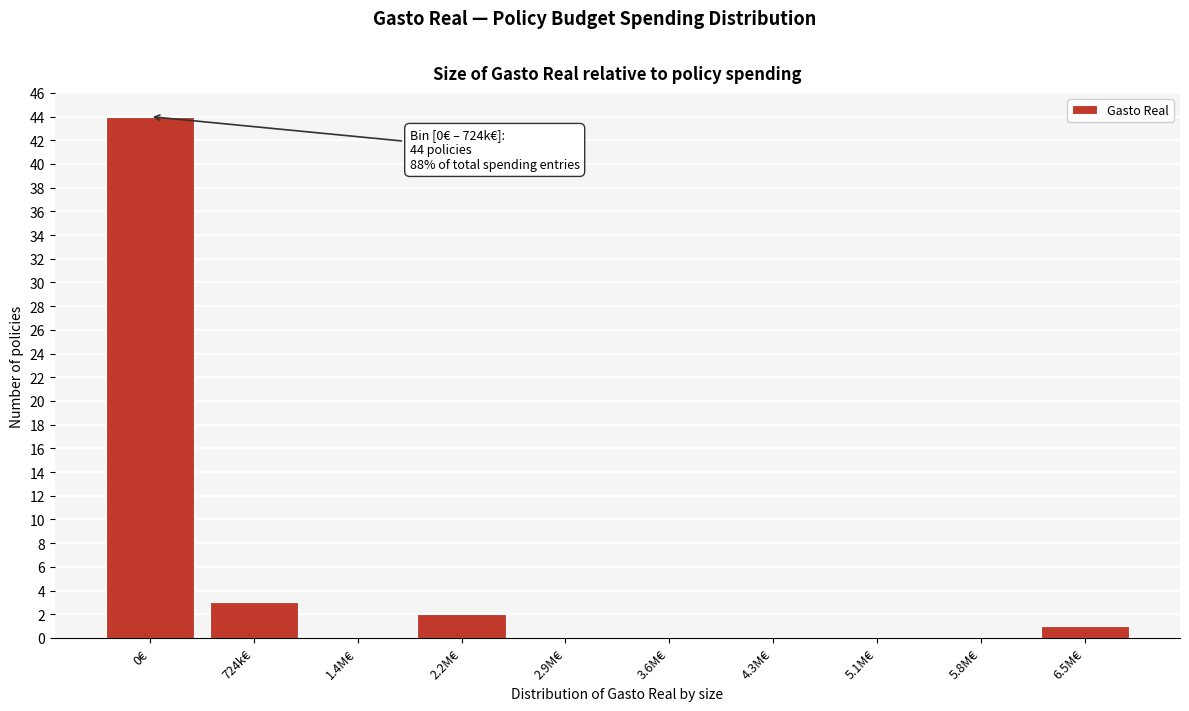

Reading right to left, extract all data points from this chart.

6.5M€=1	5.8M€=0	5.1M€=0	4.3M€=0	3.6M€=0	2.9M€=0	2.2M€=2	1.4M€=0	724k€=3	0€=44